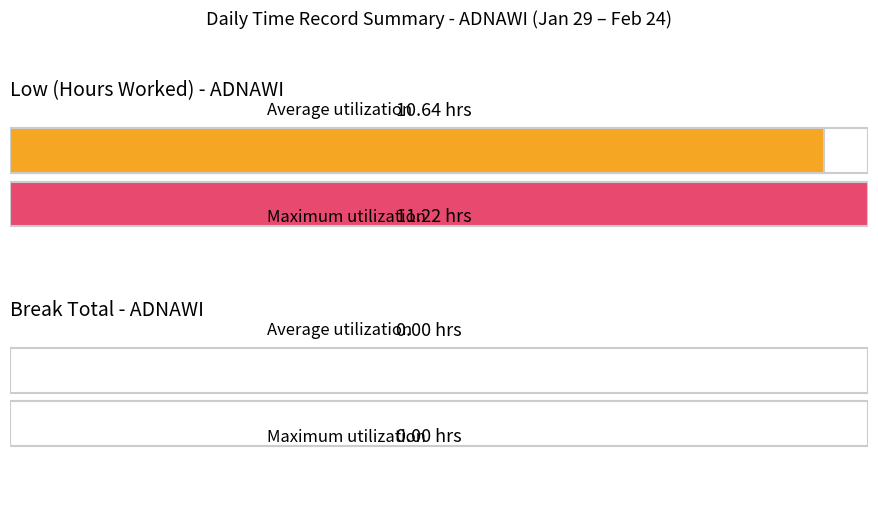

Rank the series by their maximum value, from highest to lowest.

Low (Hours), Break Total